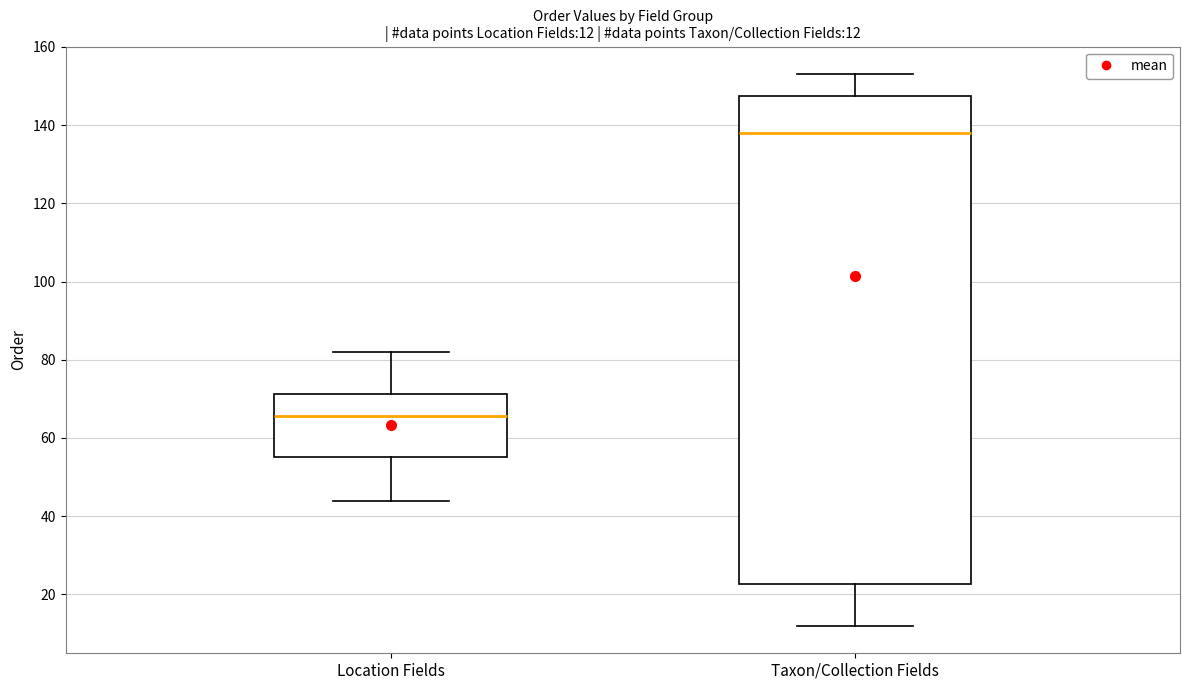

Which box has the lowest median line?

Location Fields